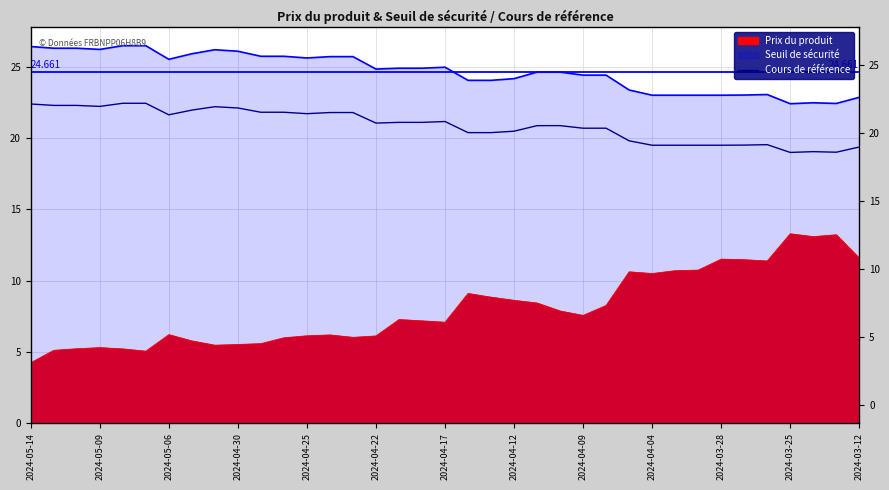

How many data points are less than 21?

18